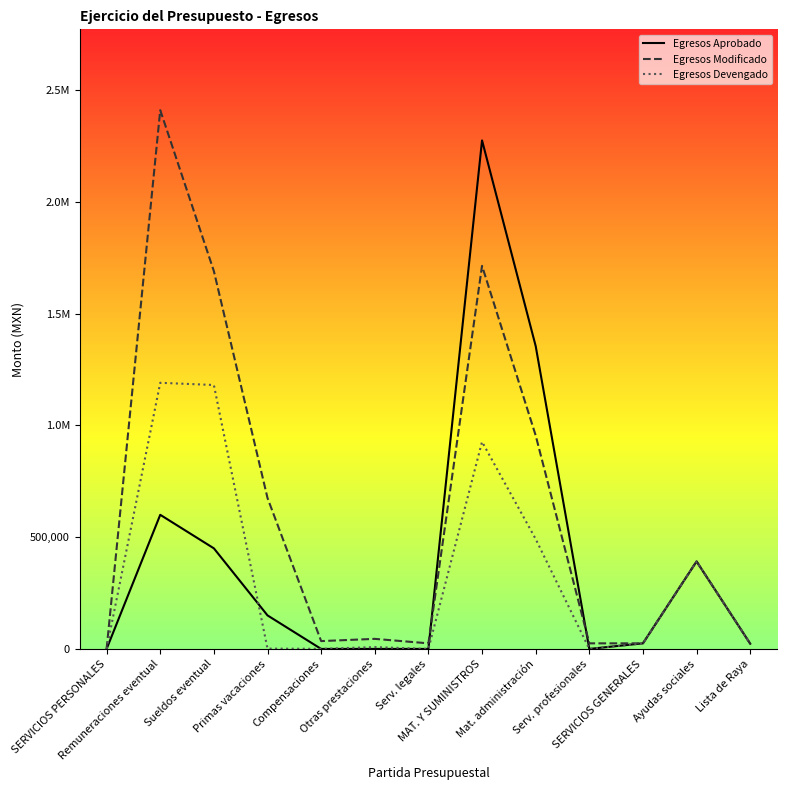

Is this an area chart (filled region under the line)?

No